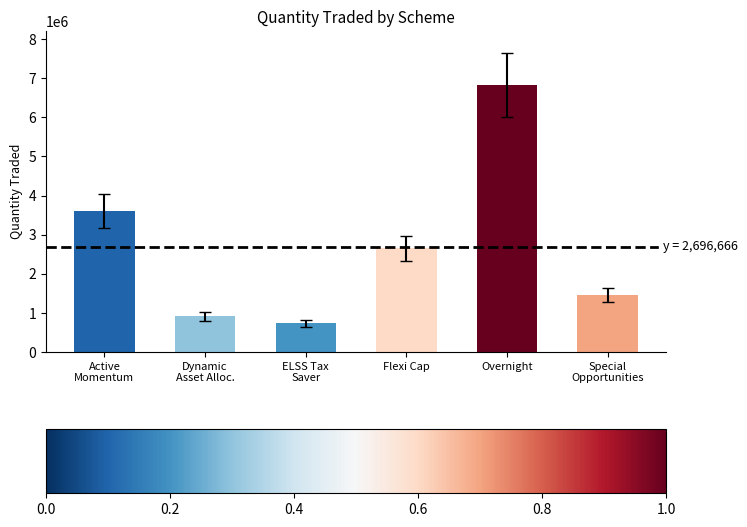

What is the maximum value shown in the chart?

6833000